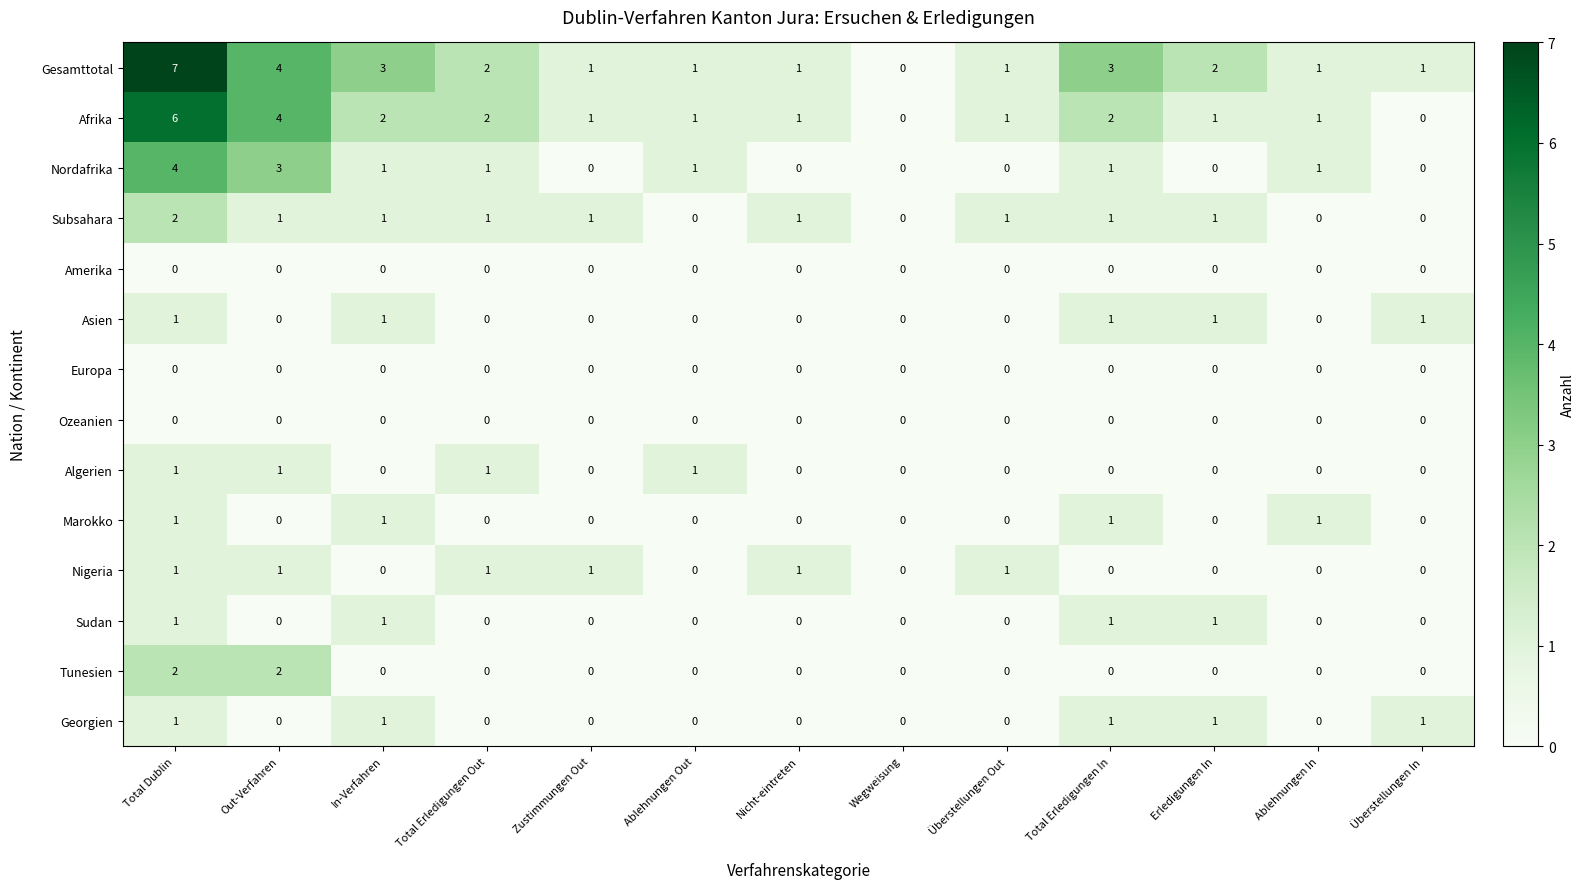

Is it true that Algerien equals -1 at Zustimmungen Out?

False